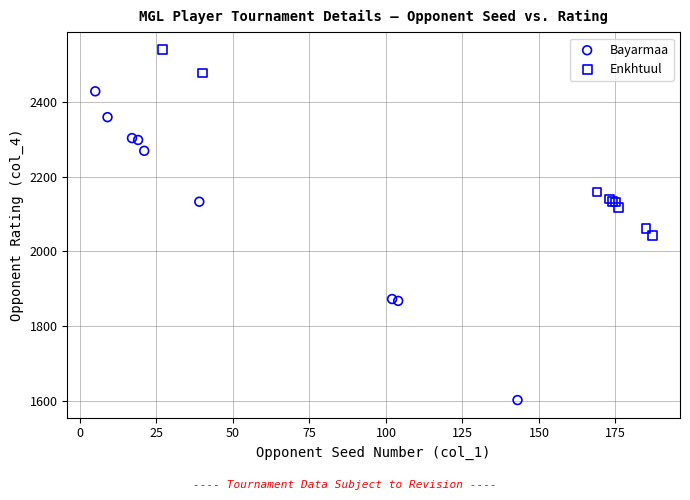

Which series reaches the minimum Y coordinate?

Bayarmaa